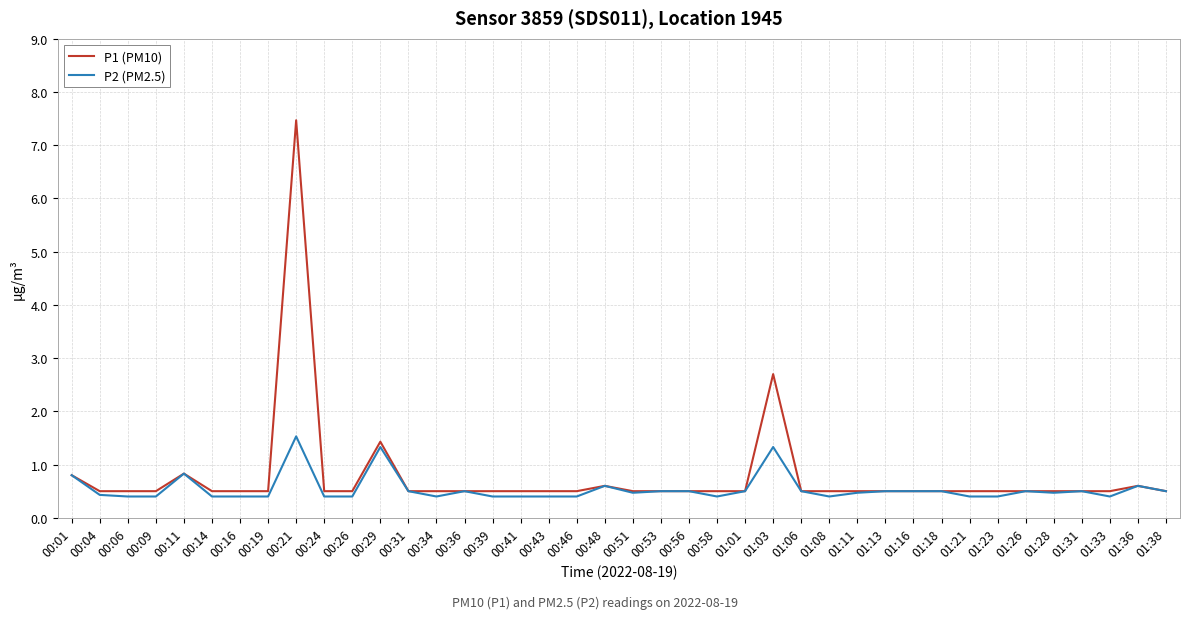

True or false: P2 (PM2.5) has more than 0 interior local peaks.

True